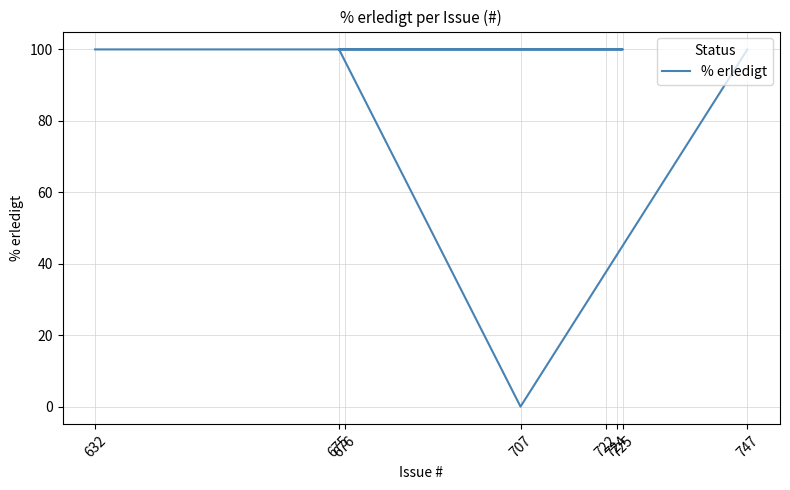

At which label is the value closest to 50?

632